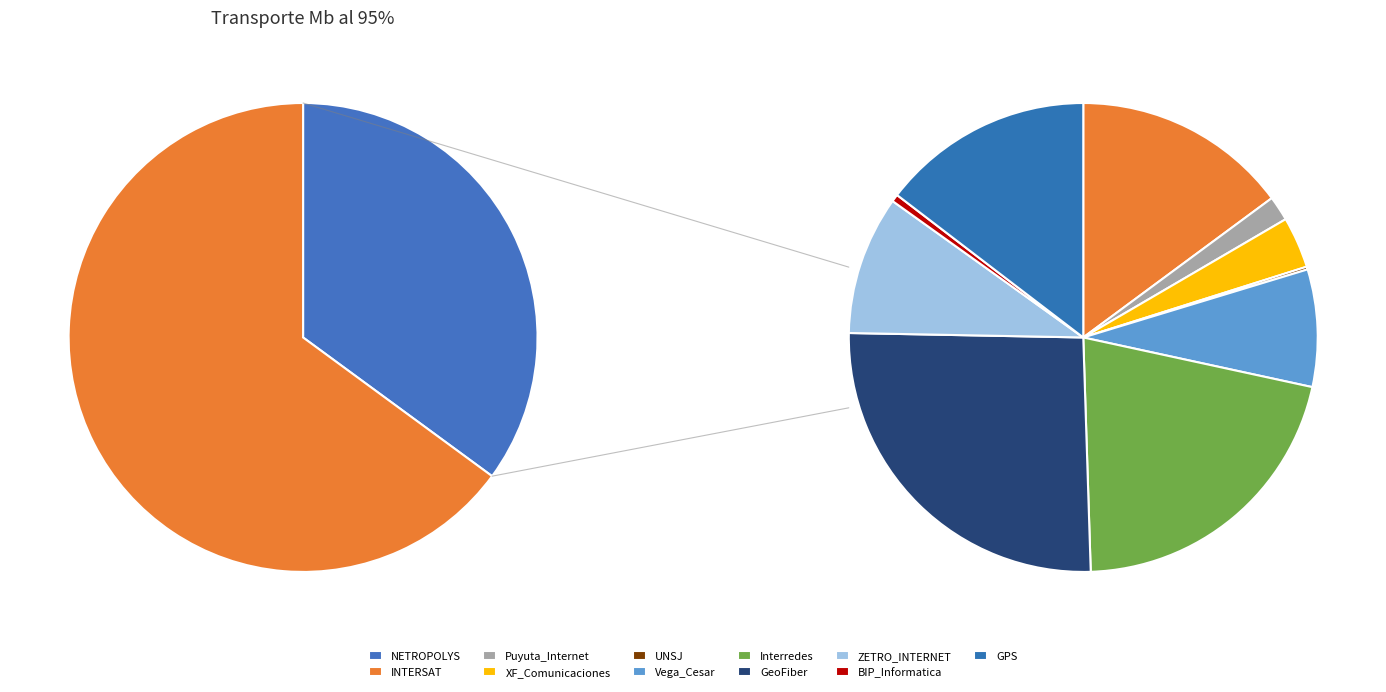

The GeoFiber UAQ-GEF (GEF) slice represents 24% of the pie. True or false?

False